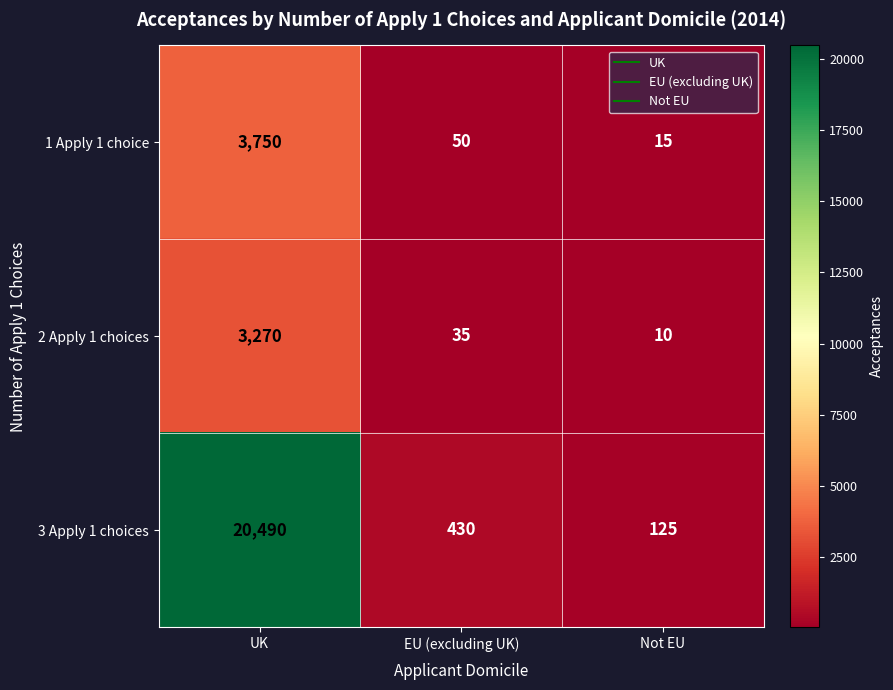

What is the sum of all 1 Apply 1 choice values?

3815